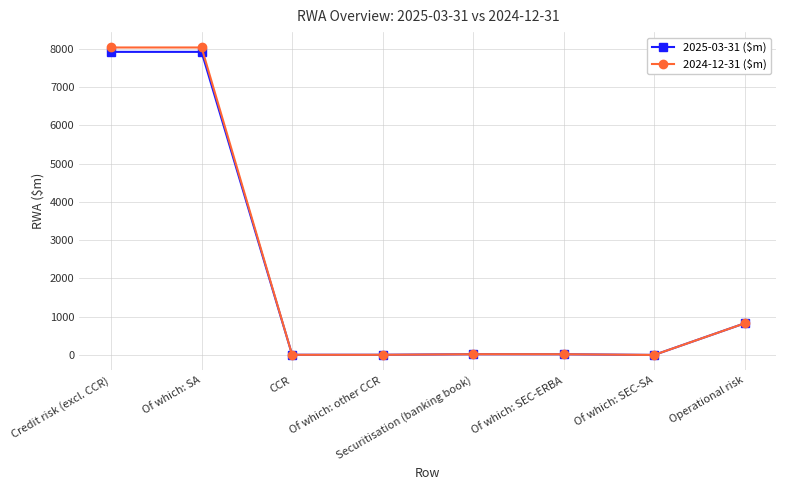

What is the maximum value for 2025-03-31 ($m)?

7924.4